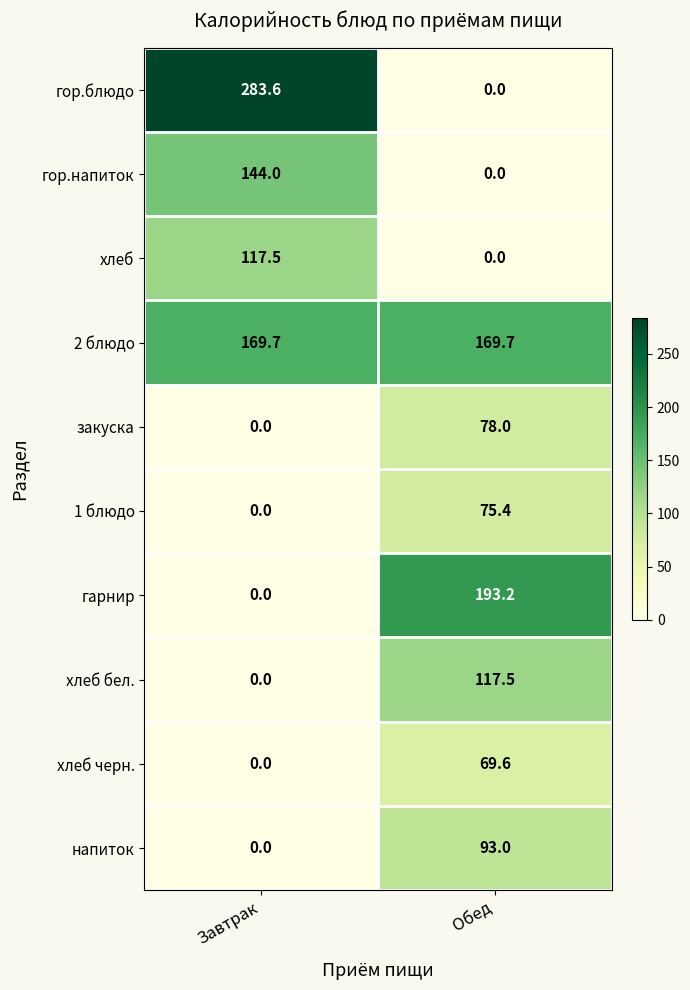

At how many categories does at least one series exceed 263?

1